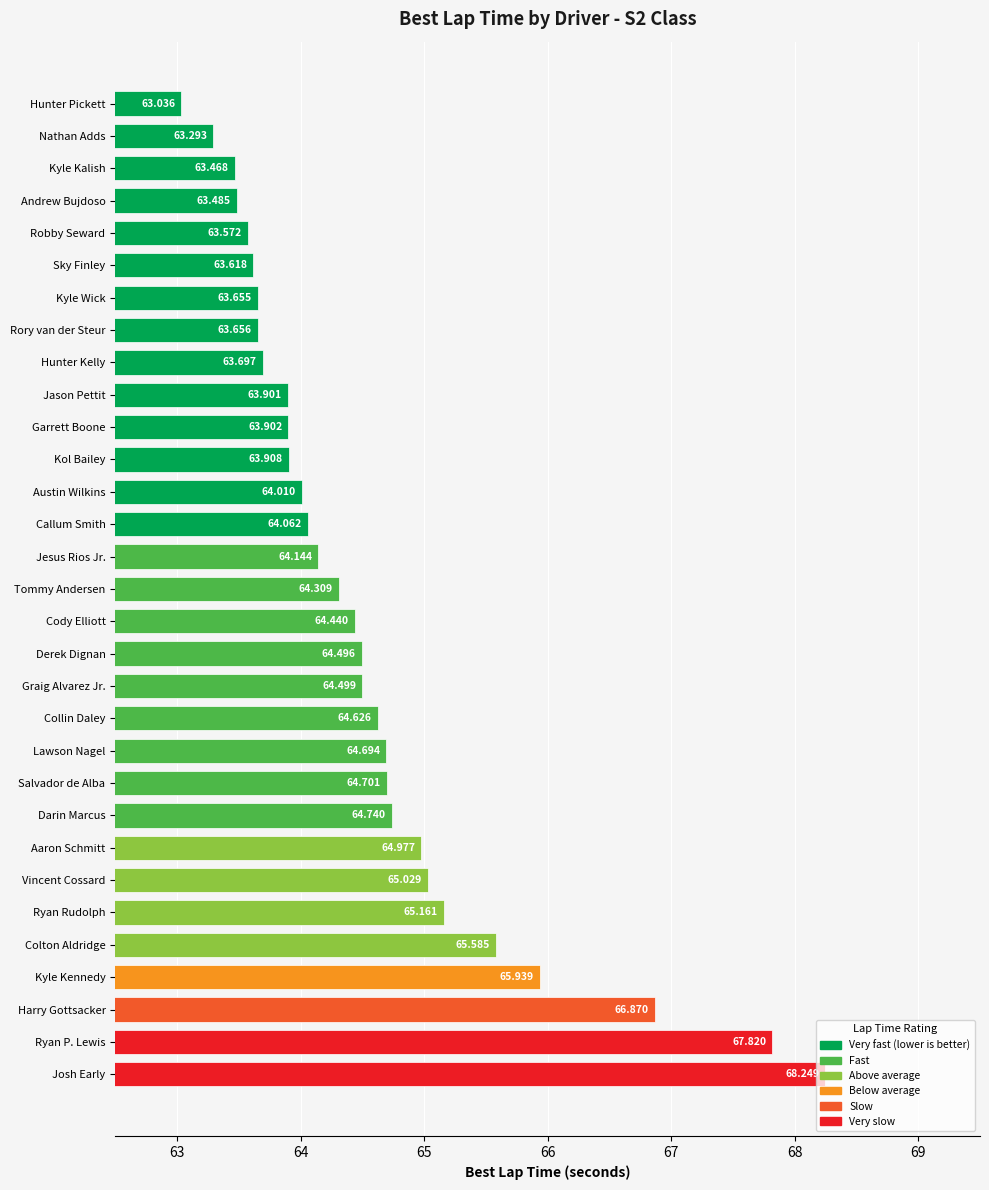

What is the label of the 1st bar from the bottom?

Josh Early